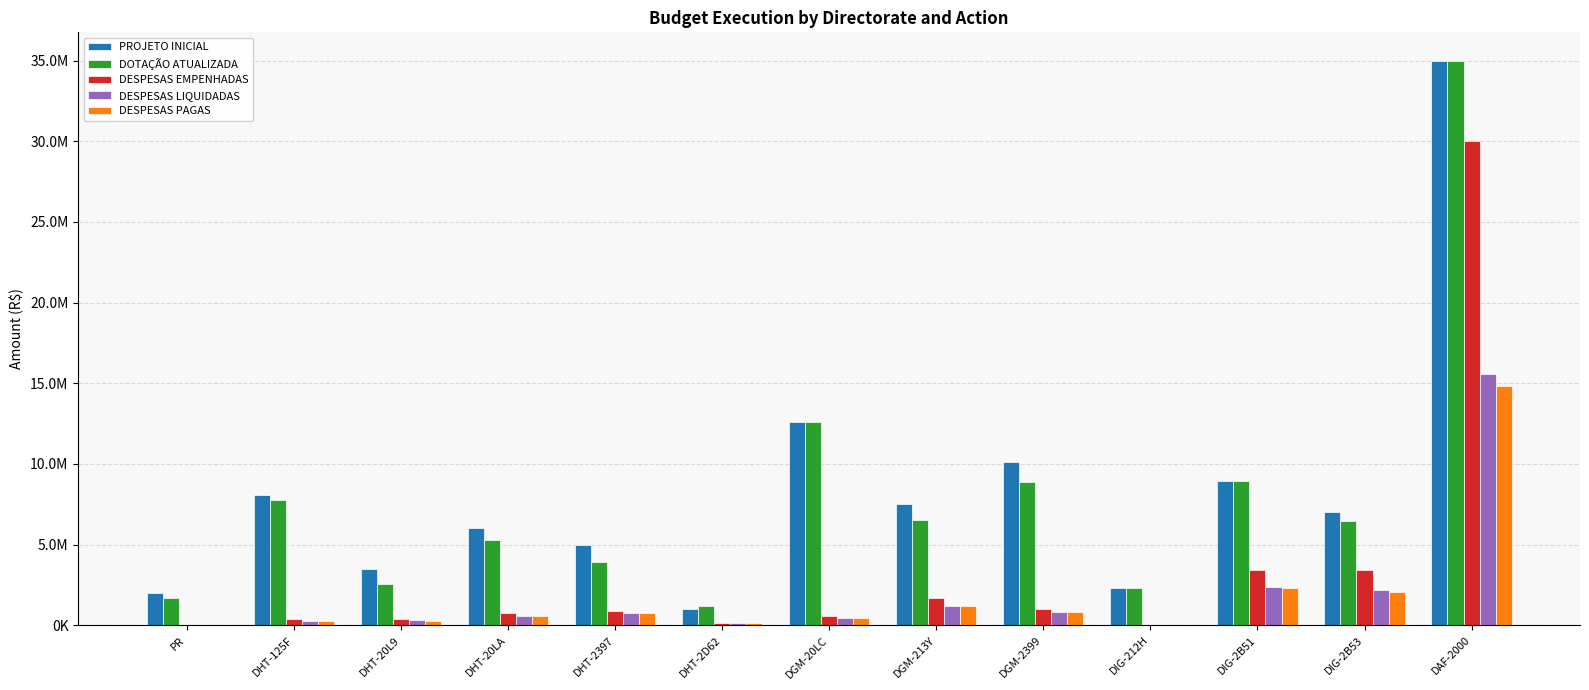

List the labels in order of DESPESAS PAGAS value, smallest first.

DIG-212H, PR, DHT-2D62, DHT-125F, DHT-20L9, DGM-20LC, DHT-20LA, DHT-2397, DGM-2399, DGM-213Y, DIG-2B53, DIG-2B51, DAF-2000